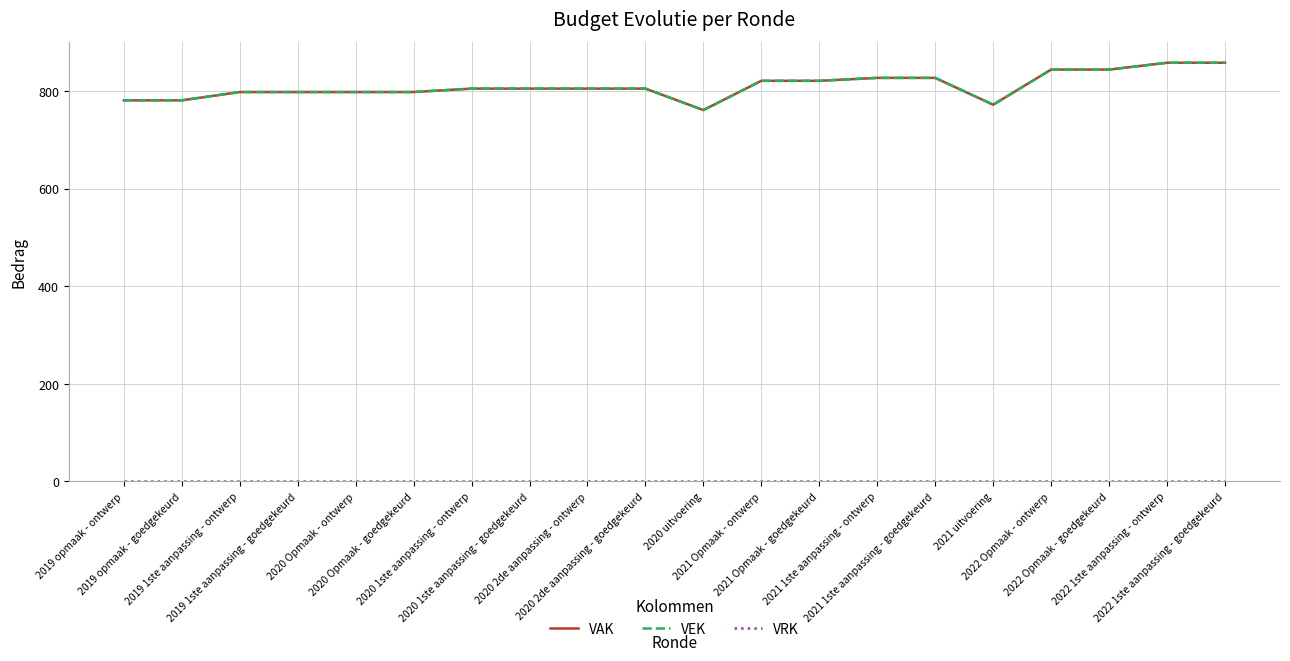

Does the chart display data point markers on the line(s)?

No